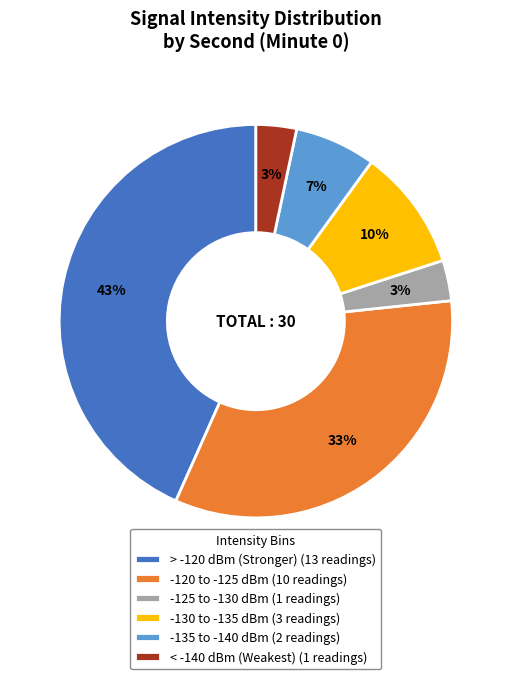

Which has a higher value, -125 to -130 dBm (1 readings) or -135 to -140 dBm (2 readings)?

-135 to -140 dBm (2 readings)